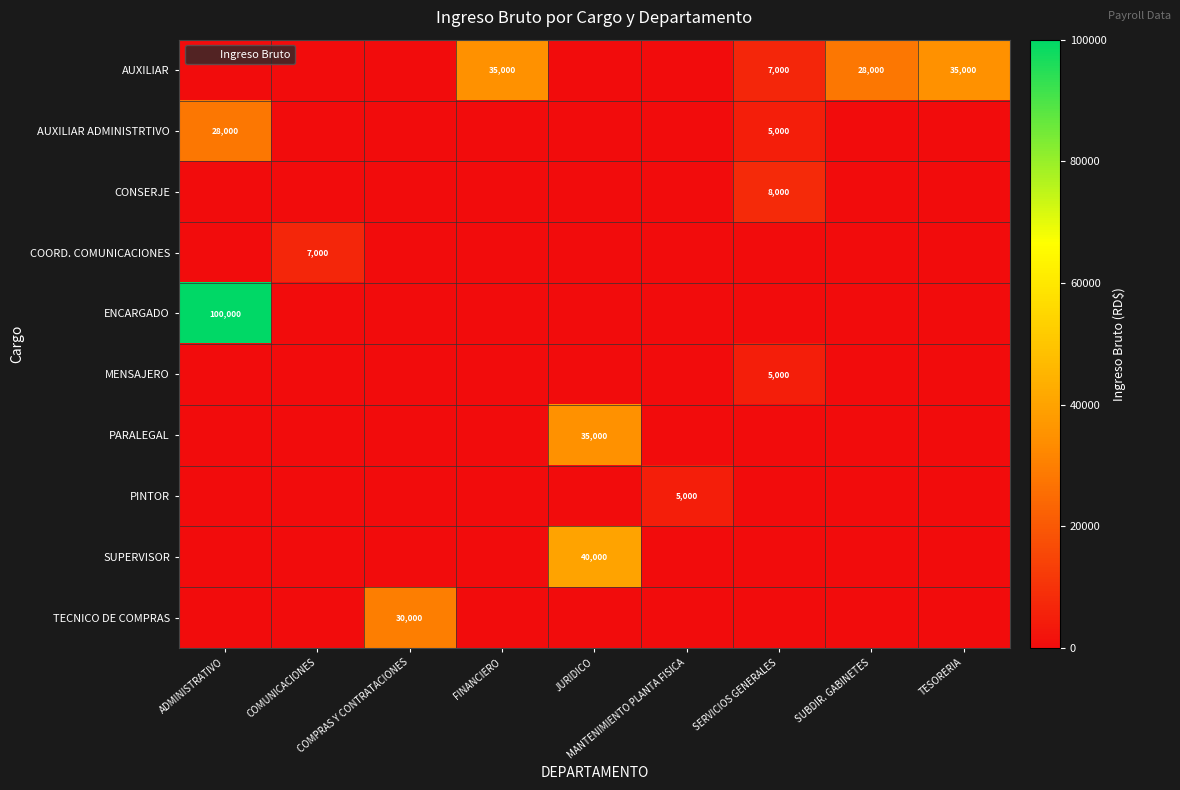

What is the difference between the ENCARGADO values at COMPRAS Y CONTRATACIONES and ADMINISTRATIVO?

100000